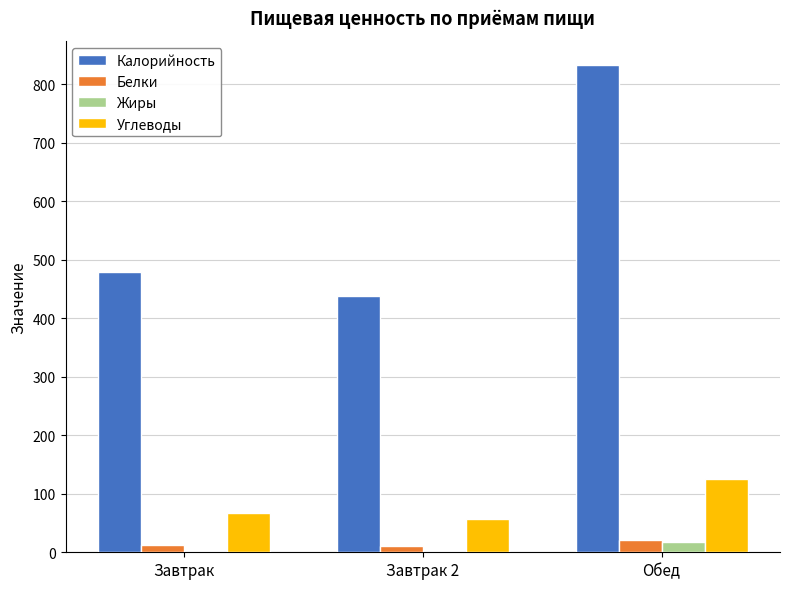

What is the sum of all Жиры values?

18.1